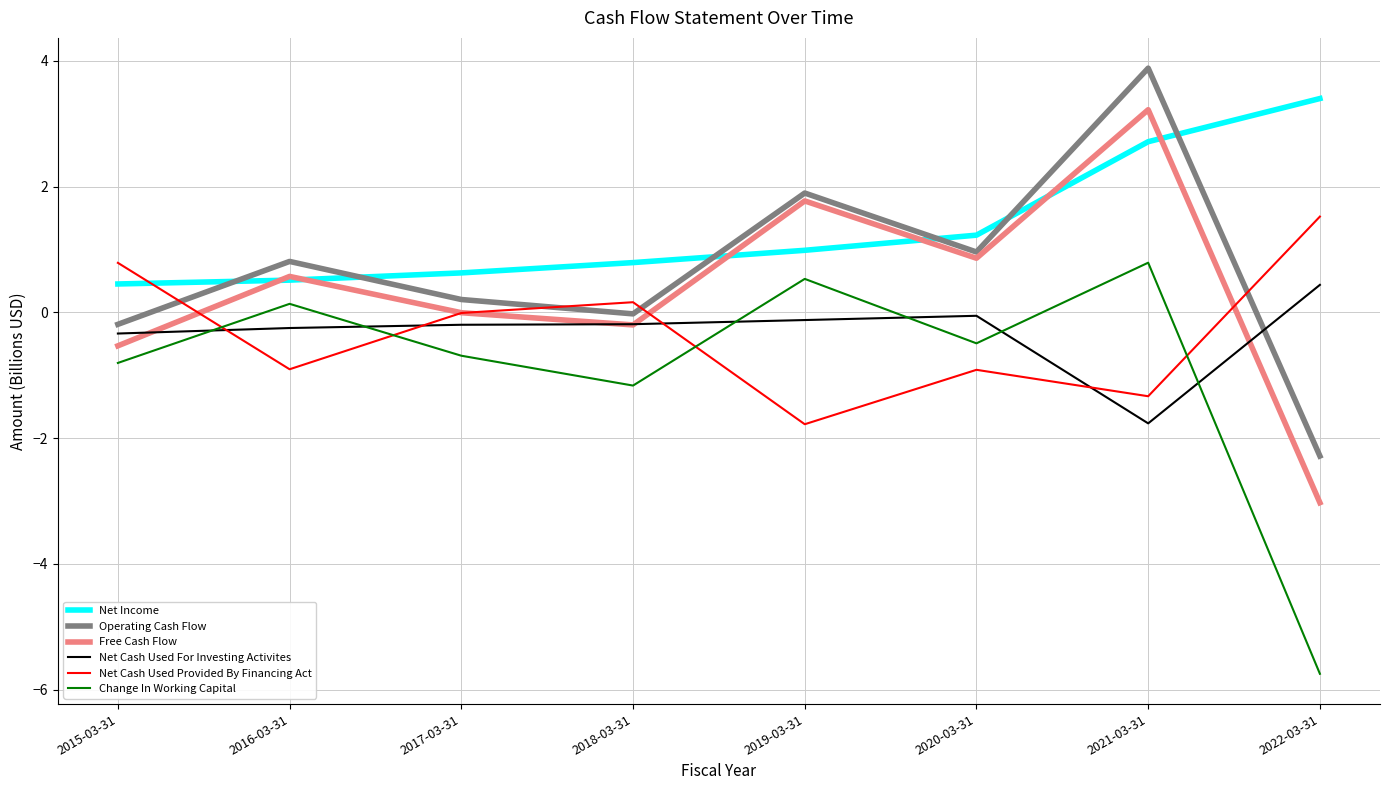

How many times do Net Income and Operating Cash Flow cross each other?

6